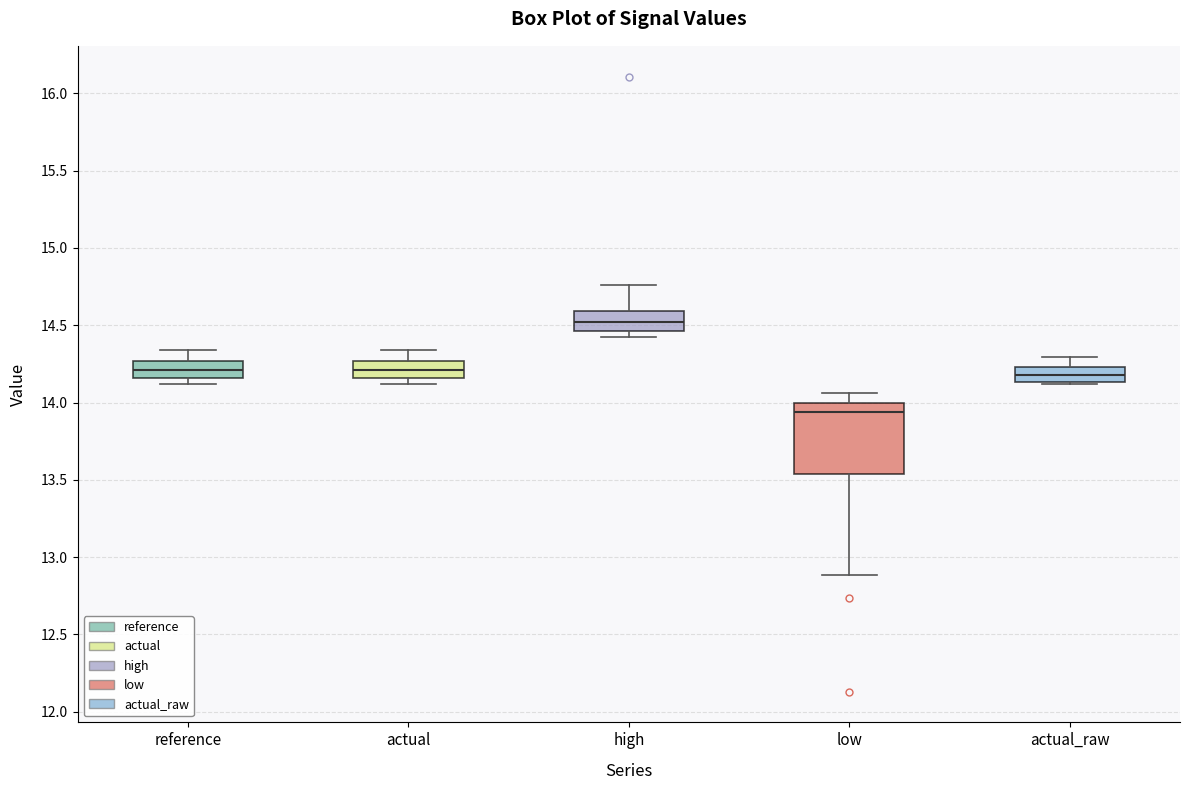

Where does the upper whisker of the box for reference end on the y-axis? The values are not printed on the chart, so give them approximately, as read against the axis.

14.35